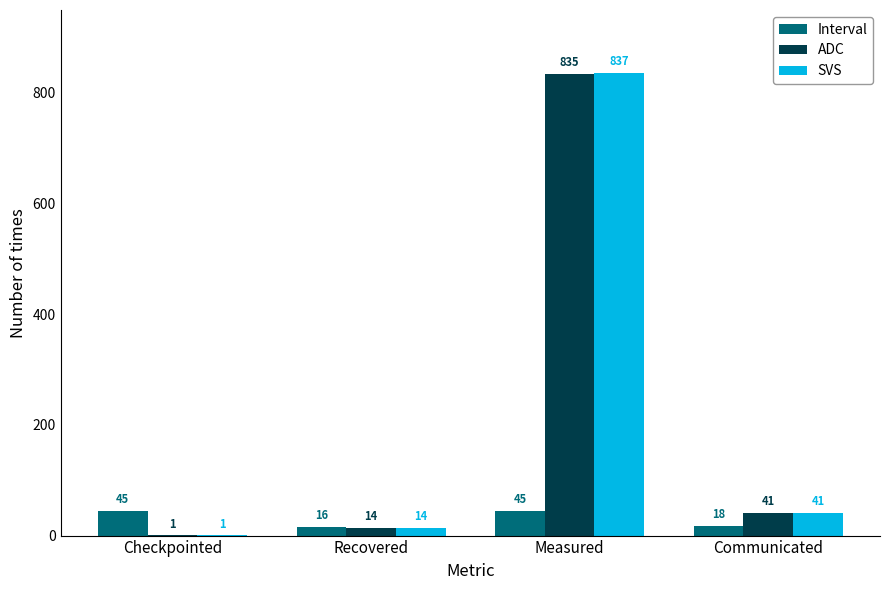

Which category has the highest value across all series?

Measured